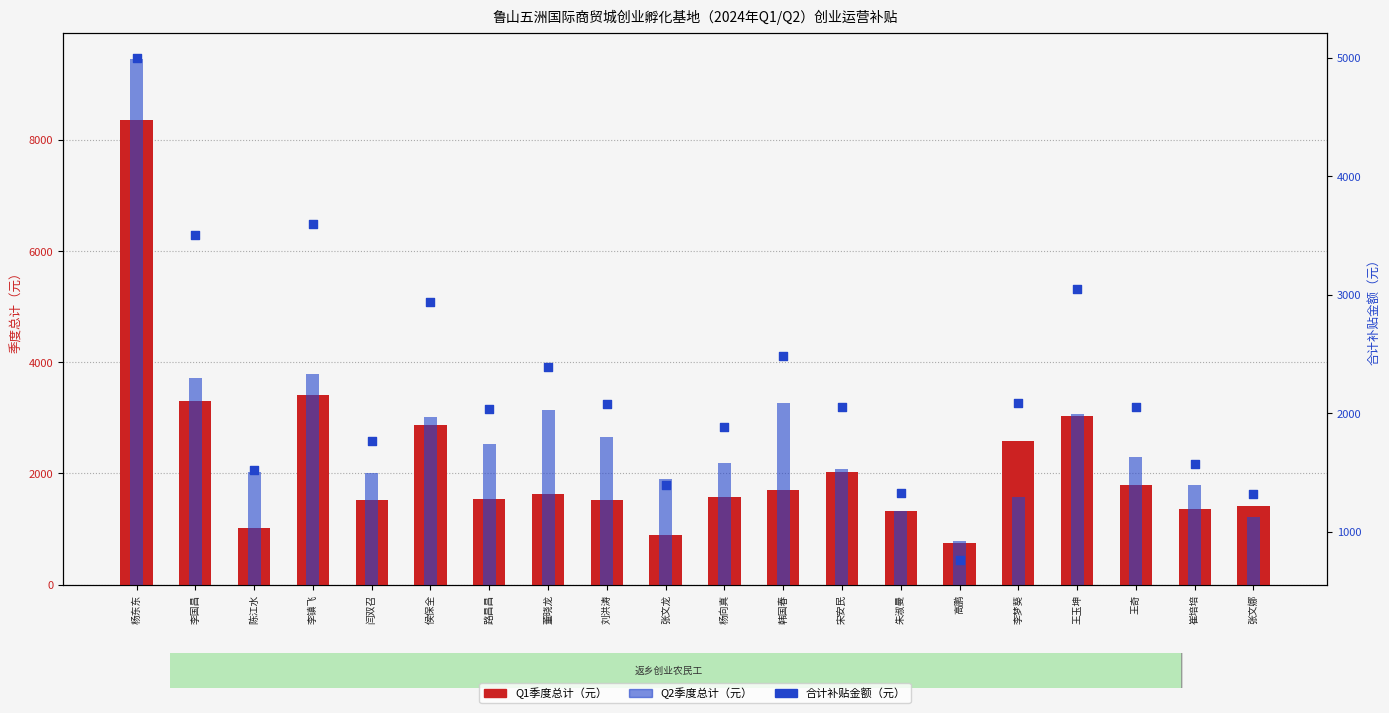

Which series has the largest total across all categories?

Q2季度总计（元）